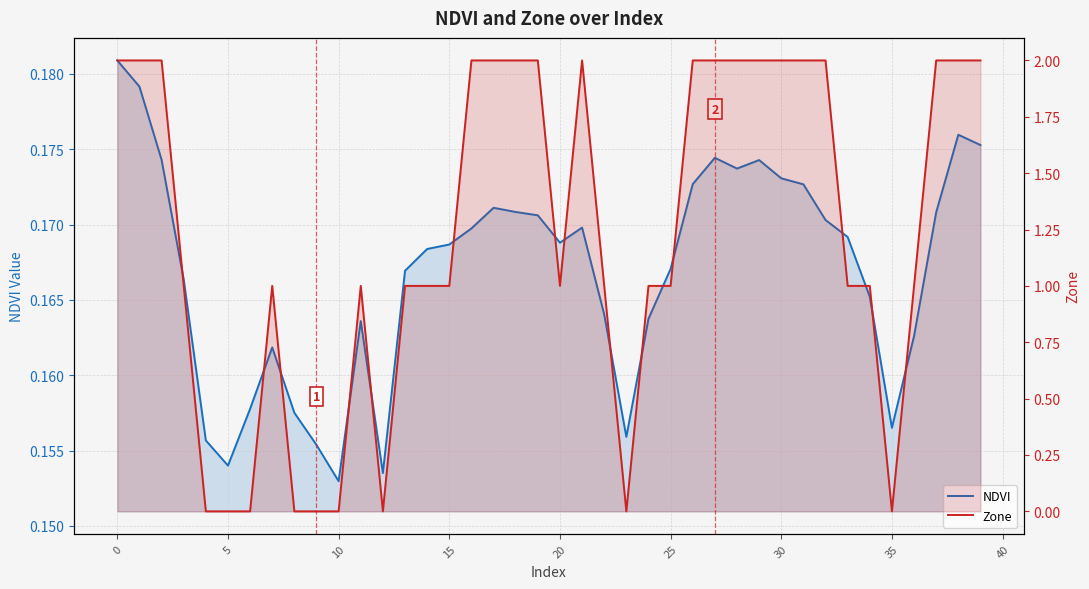

What is the value of the NDVI point at the 28th from the left?

0.2